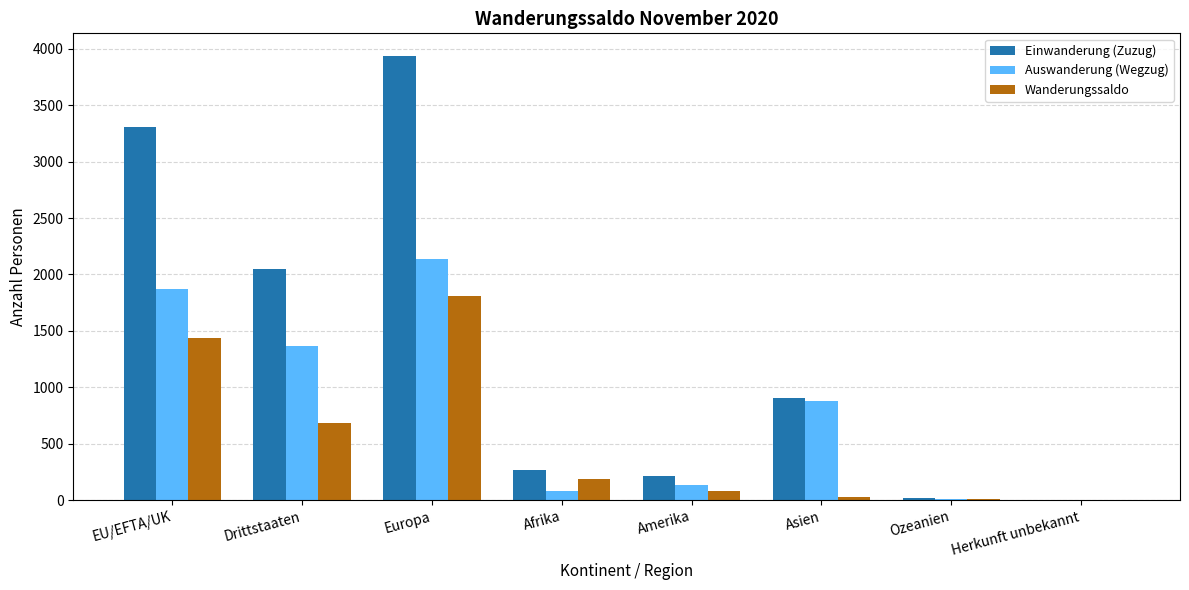

Where is Einwanderung (Zuzug) nearest to the value 1972?

Drittstaaten